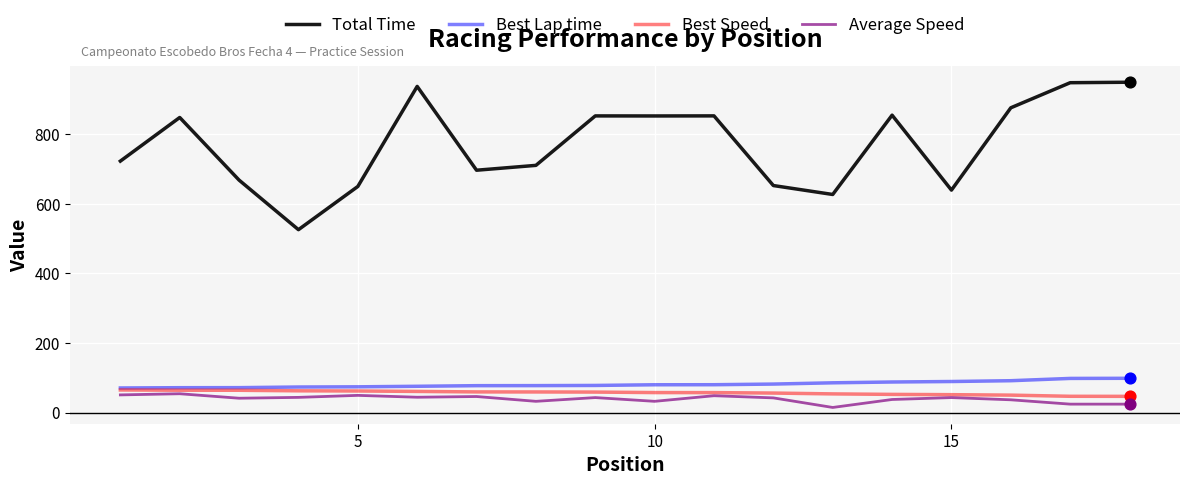

Which series has the widest spread of values?

Total Time